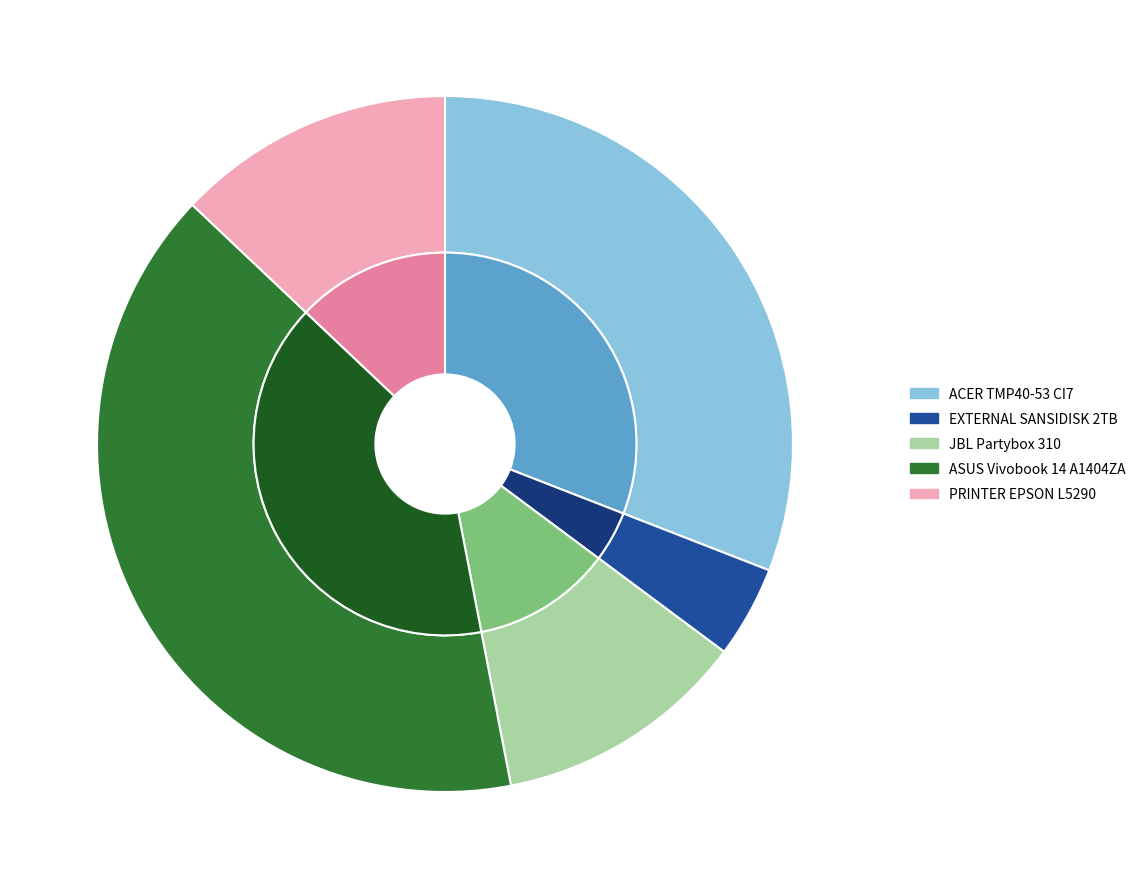

True or false: EXTERNAL SANSIDISK 2TB accounts for 1% of the total.

False